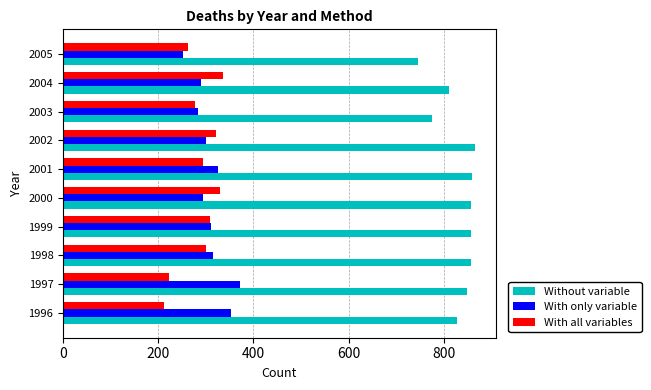

What is the average value of the Without variable series?

831